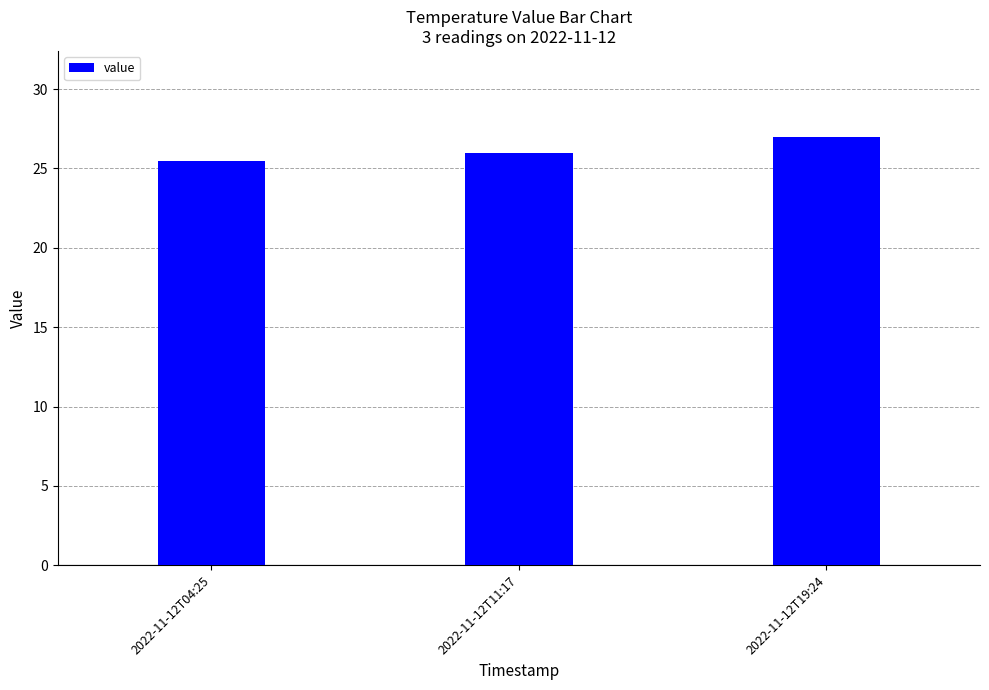

Rank the categories by value from lowest to highest.

2022-11-12T04:25, 2022-11-12T11:17, 2022-11-12T19:24